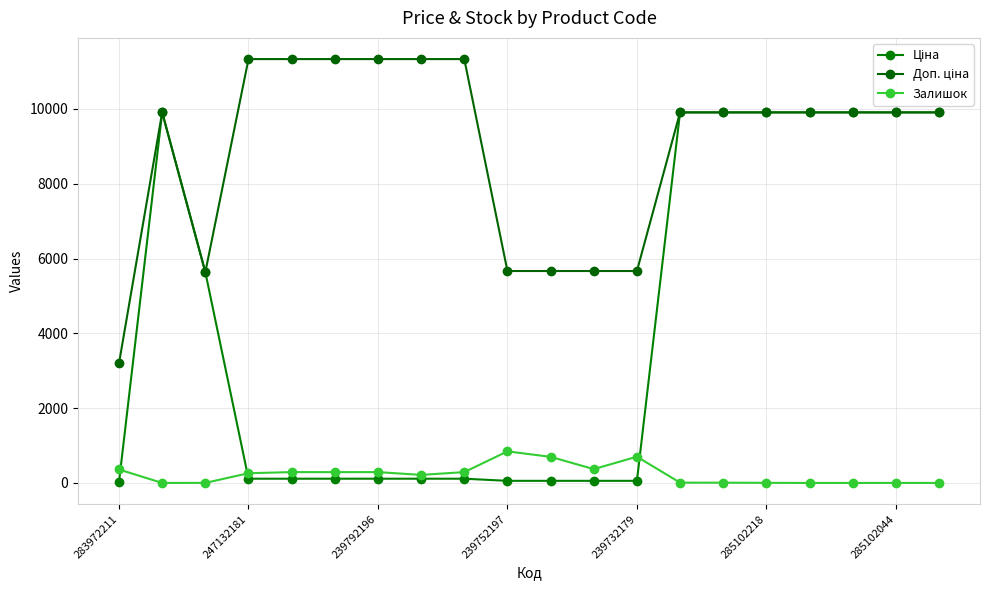

Does the chart have visible grid lines?

Yes